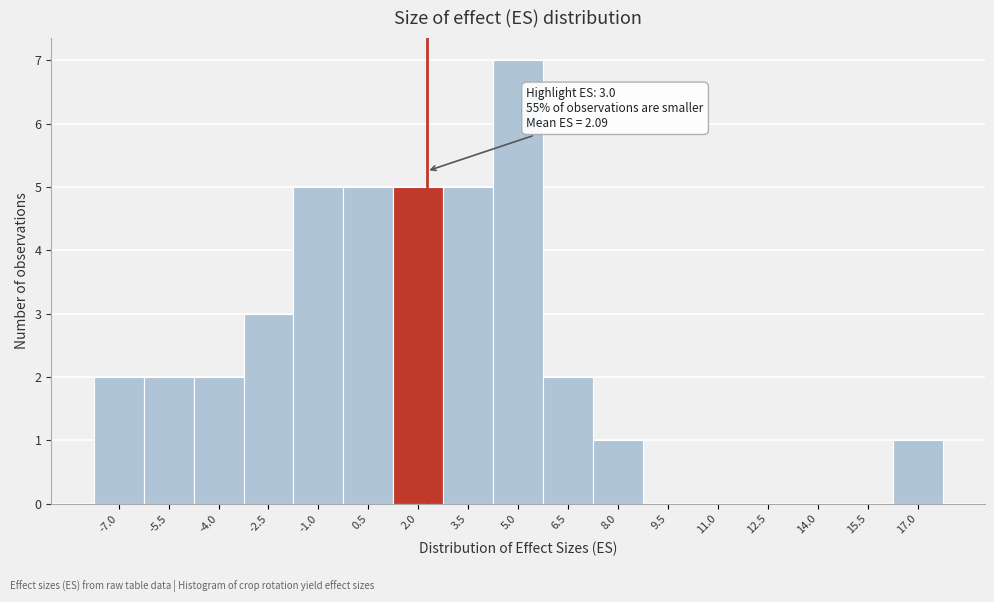

Reading left to right, what are all the values shown in this chart?

-7.0=2	-5.5=2	-4.0=2	-2.5=3	-1.0=5	0.5=5	2.0=5	3.5=5	5.0=7	6.5=2	8.0=1	9.5=0	11.0=0	12.5=0	14.0=0	15.5=0	17.0=1